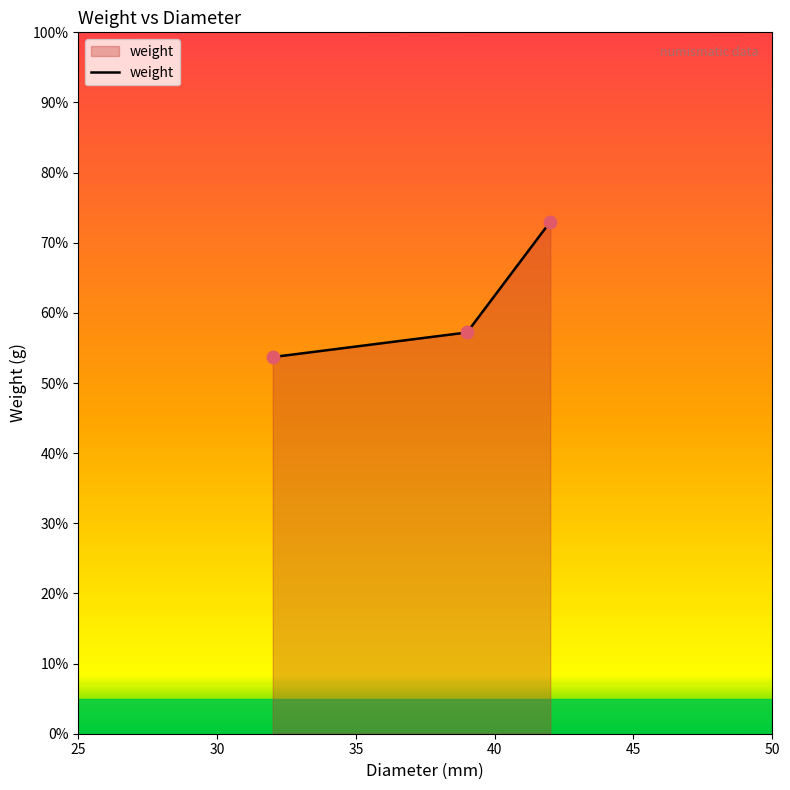

What is the average value?

61.3